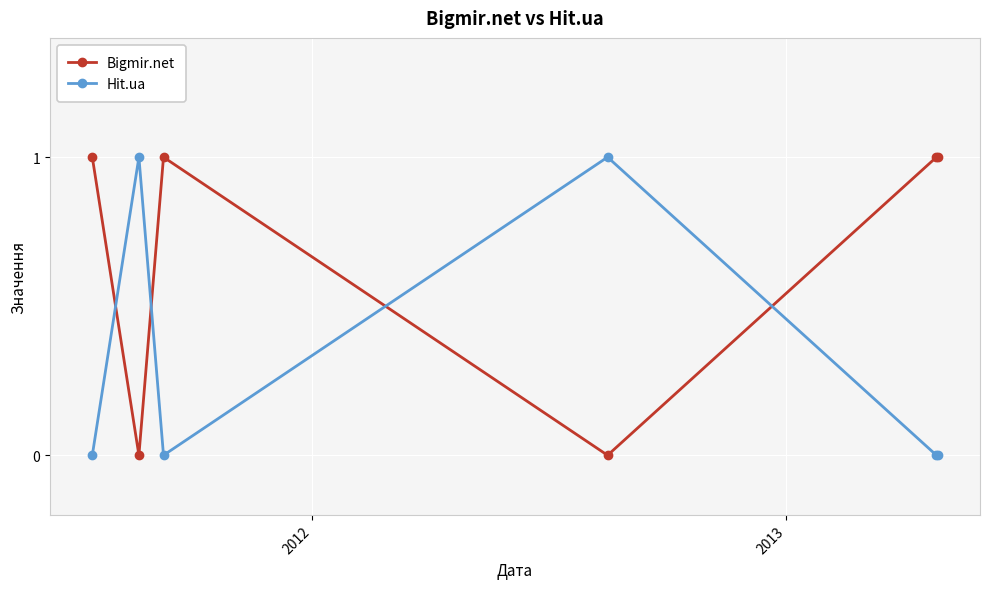

True or false: Bigmir.net has more than 2 interior local peaks.

False